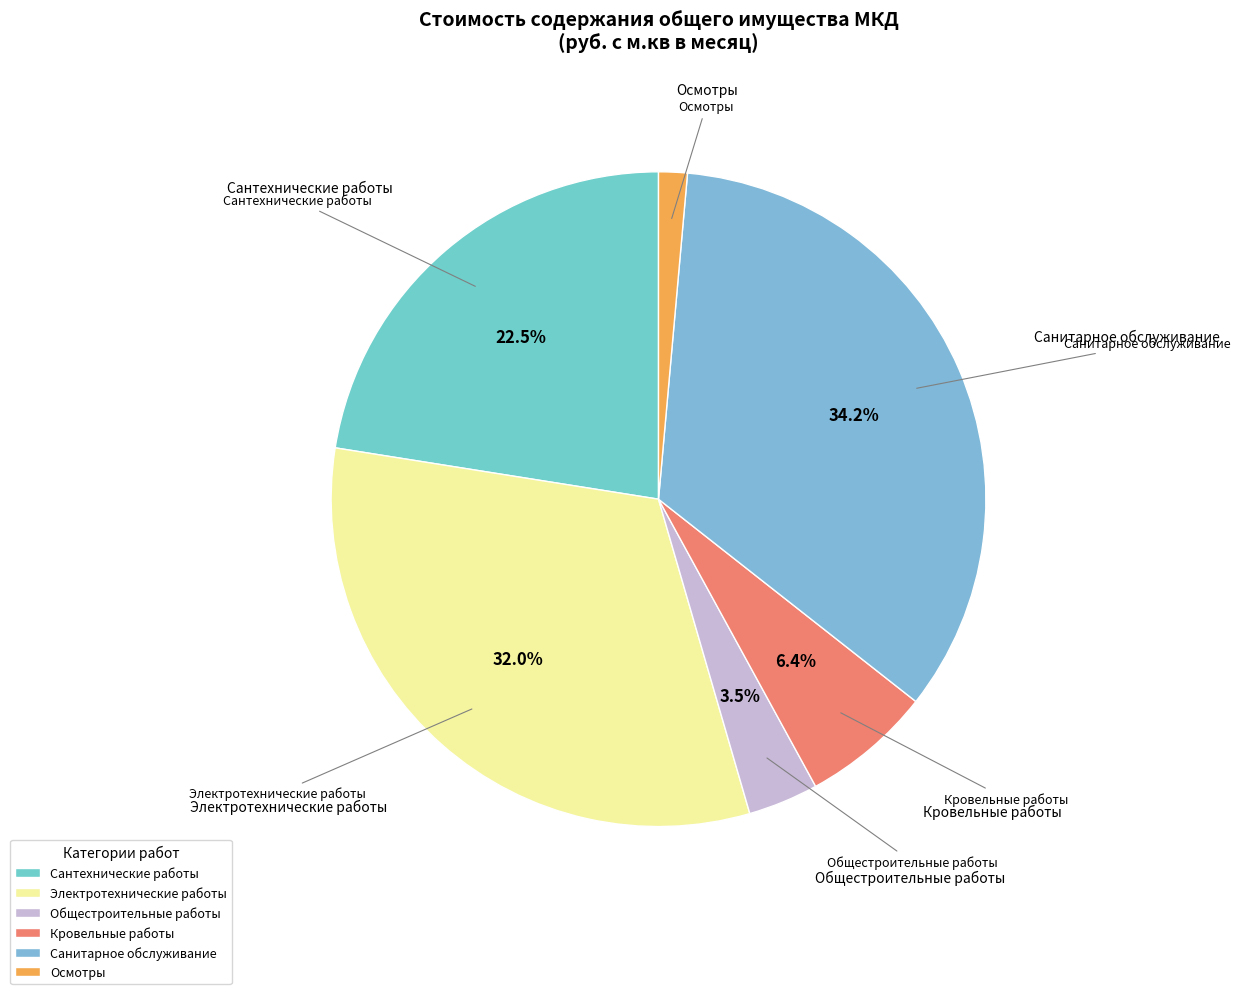

To the nearest percent, what portion does Электротехнические работы represent?

32%